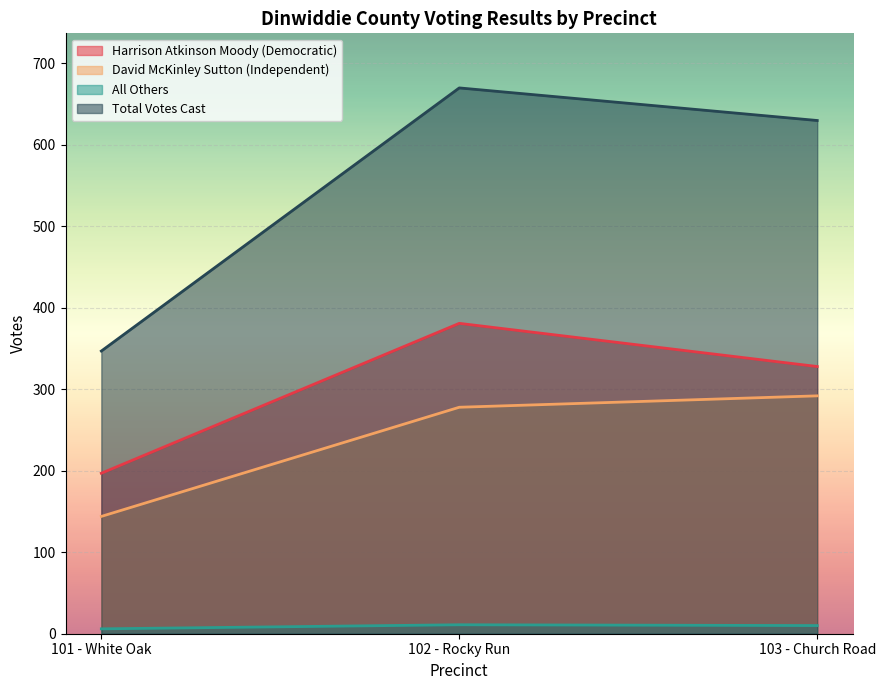

Reading left to right, what are all the values shown in this chart?

Harrison Atkinson Moody (Democratic): 197	381	328
David McKinley Sutton (Independent): 144	278	292
All Others: 6	11	10
Total Votes Cast: 347	670	630